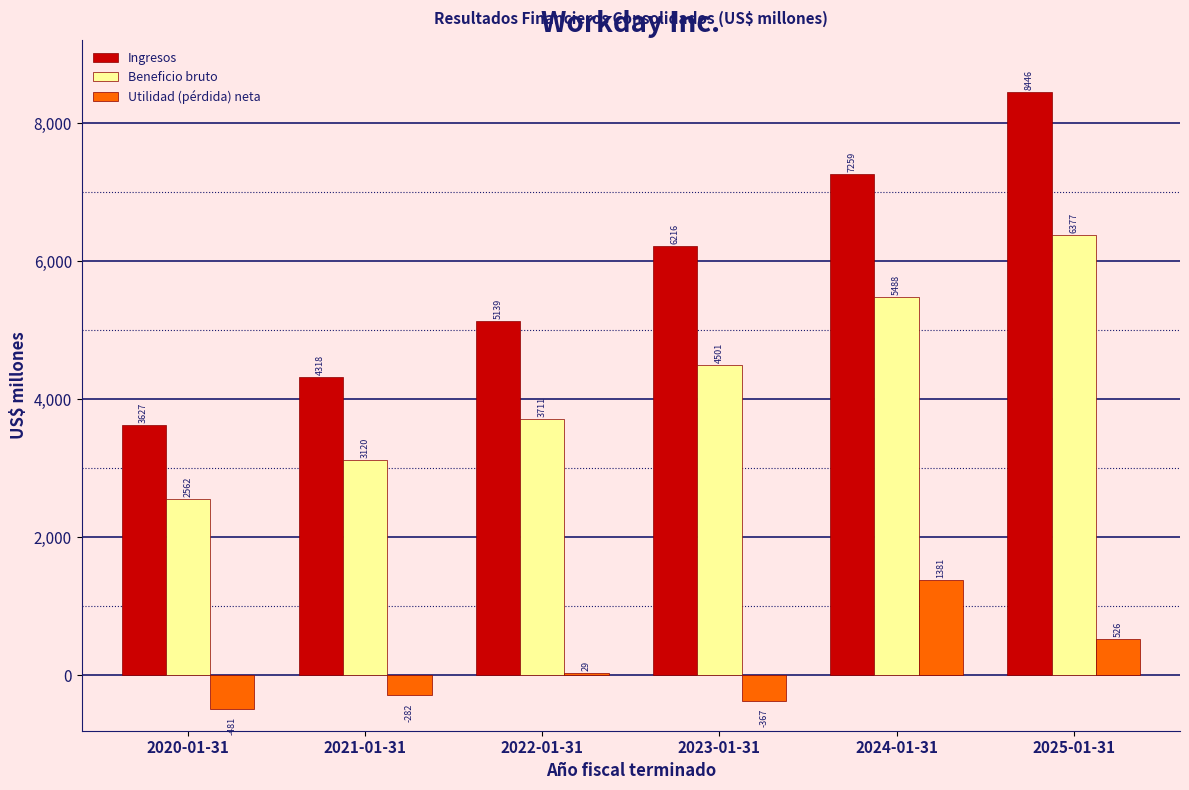

Reading left to right, extract all data points from this chart.

Ingresos: 2020-01-31=3627	2021-01-31=4318	2022-01-31=5139	2023-01-31=6216	2024-01-31=7259	2025-01-31=8446
Beneficio bruto: 2020-01-31=2562	2021-01-31=3120	2022-01-31=3711	2023-01-31=4501	2024-01-31=5488	2025-01-31=6377
Utilidad (pérdida) neta: 2020-01-31=-481	2021-01-31=-282	2022-01-31=29	2023-01-31=-367	2024-01-31=1381	2025-01-31=526